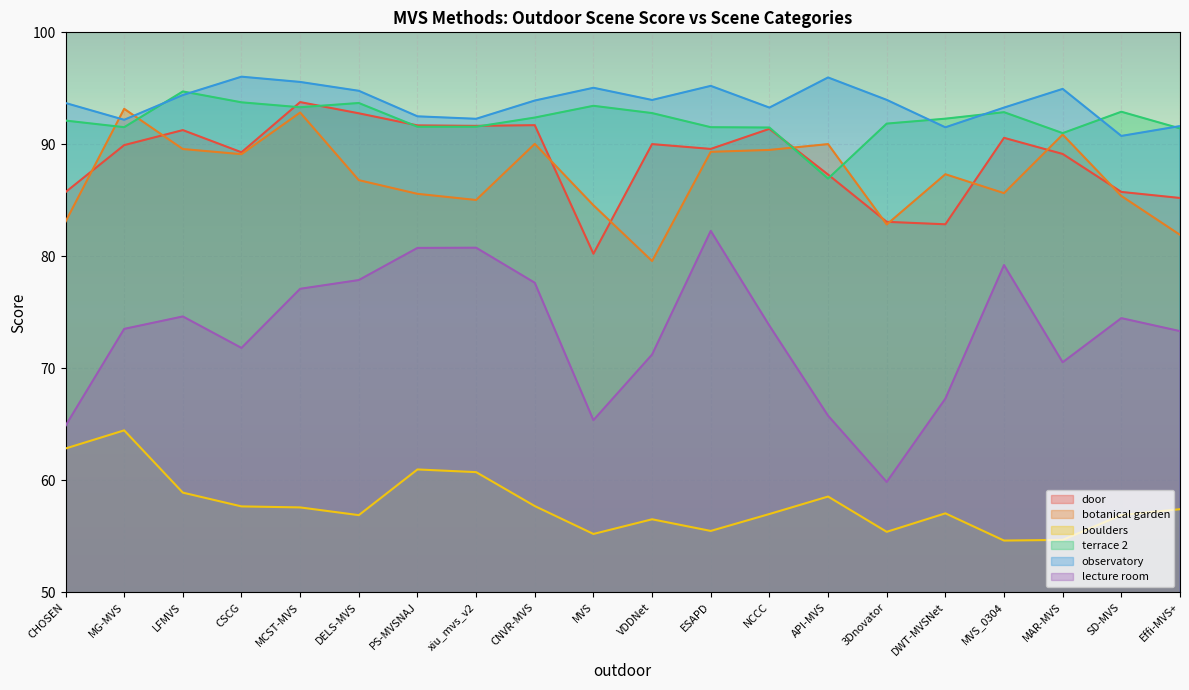

Rank the categories by observatory value from highest to lowest.

CSCG, API-MVS, MCST-MVS, ESAPD, MVS, MAR-MVS, DELS-MVS, LFMVS, 3Dnovator, VDDNet, CNVR-MVS, CHOSEN, NCCC, MVS_0304, PS-MVSNAJ, xiu_mvs_v2, MG-MVS, Effi-MVS+, DWT-MVSNet, SD-MVS